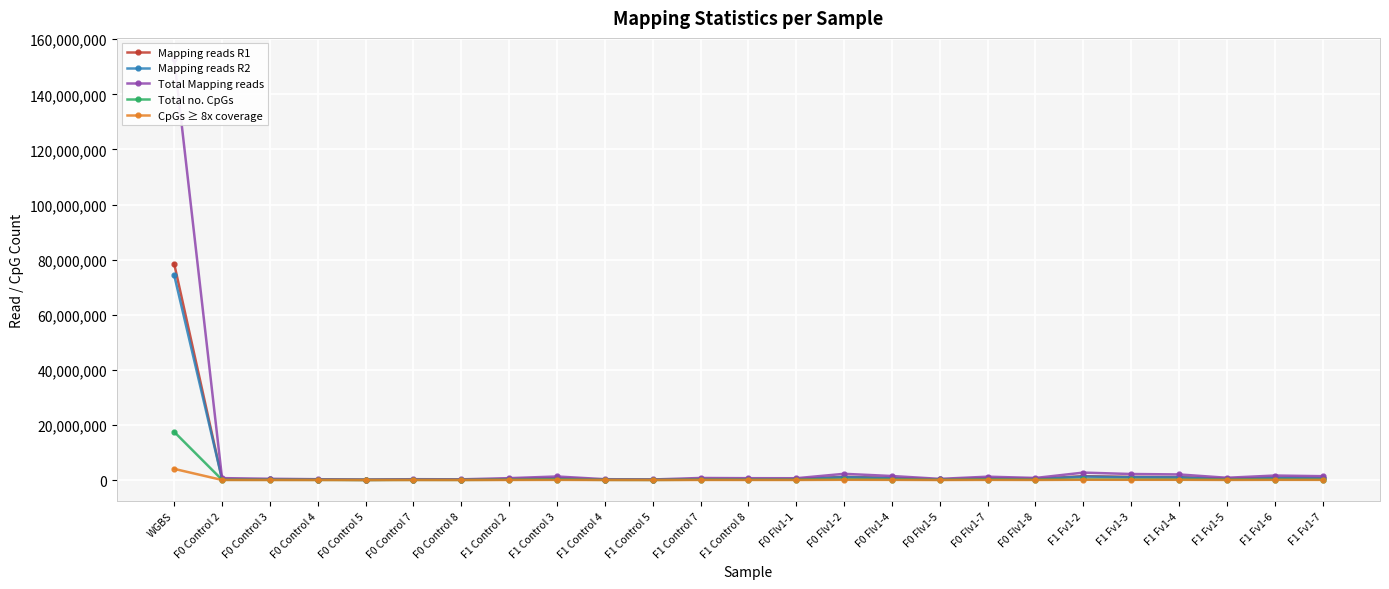

The Mapping reads R1 series shows 767770 at F0 Flv1-4. True or false?

True